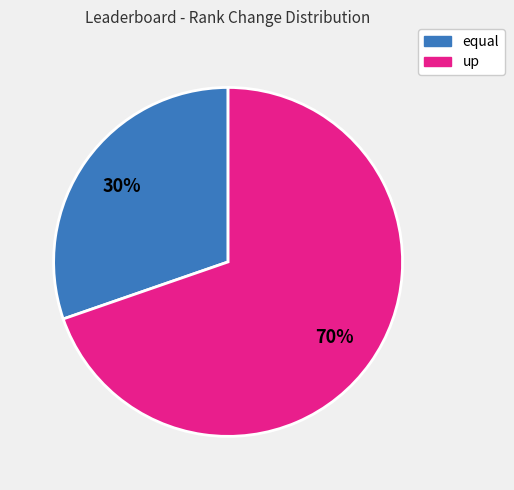

To the nearest percent, what portion does up represent?

70%